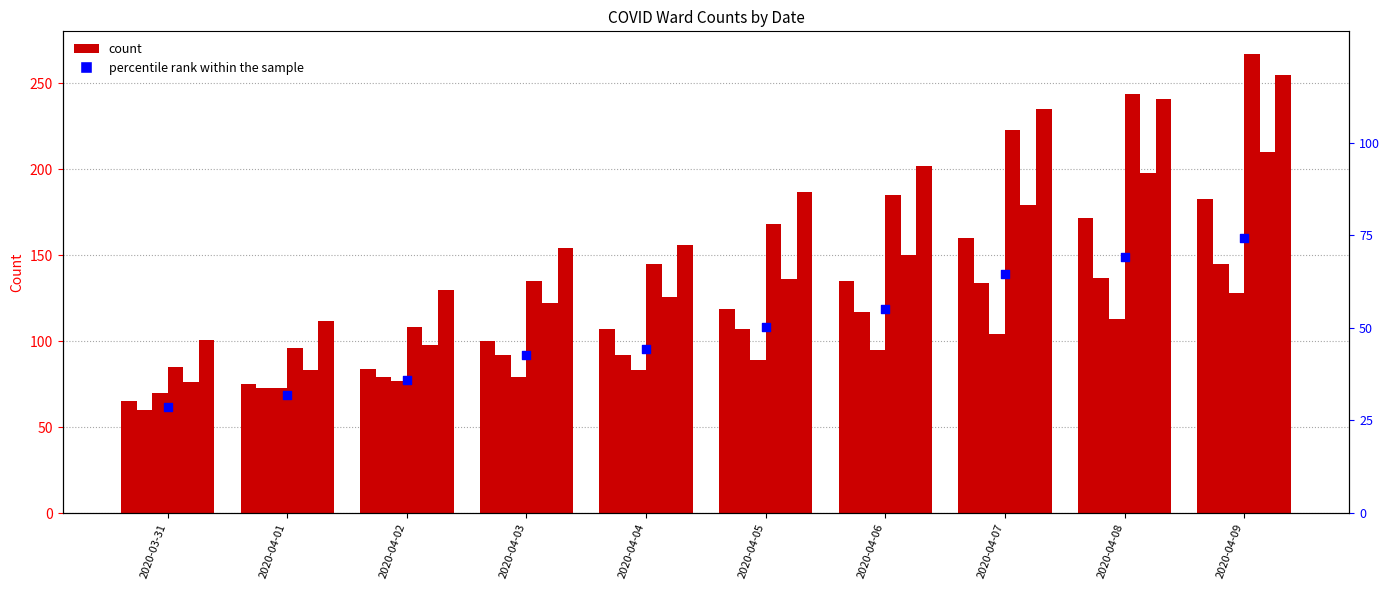

What is the total value across all series at 2020-04-05?

806